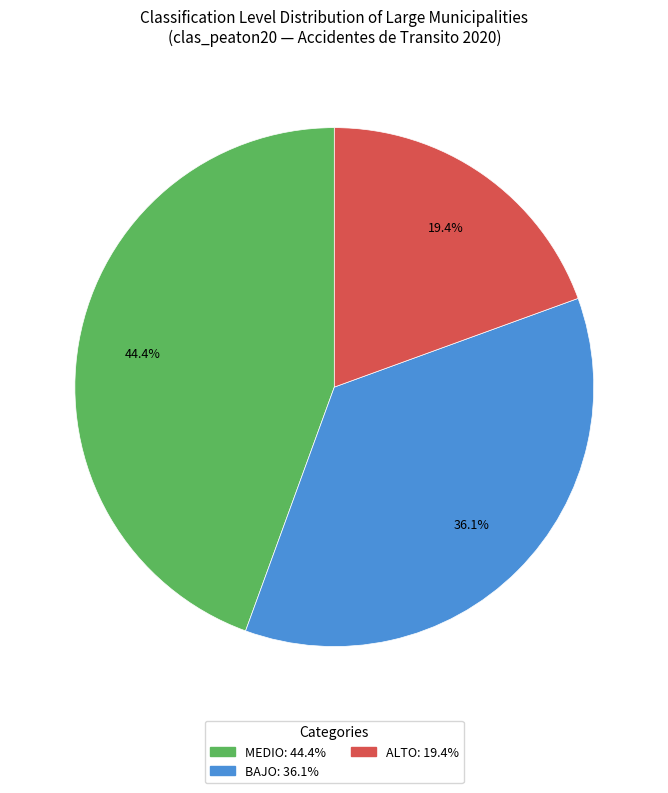

To the nearest percent, what is the average slice percentage?

33%